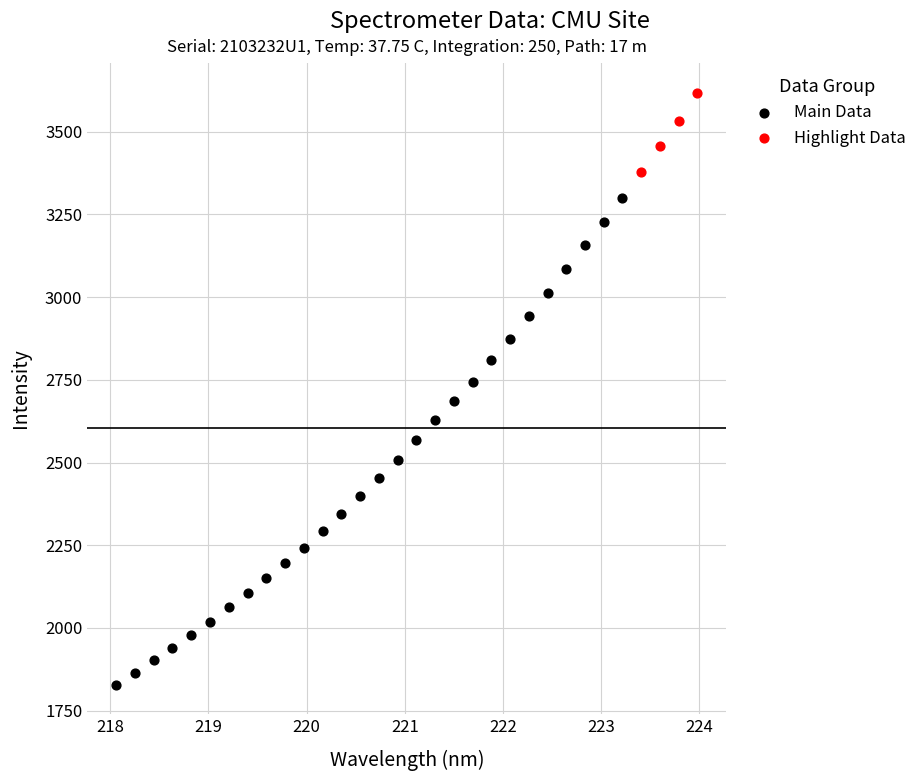

Which series contains the highest Y value?

Highlight Data